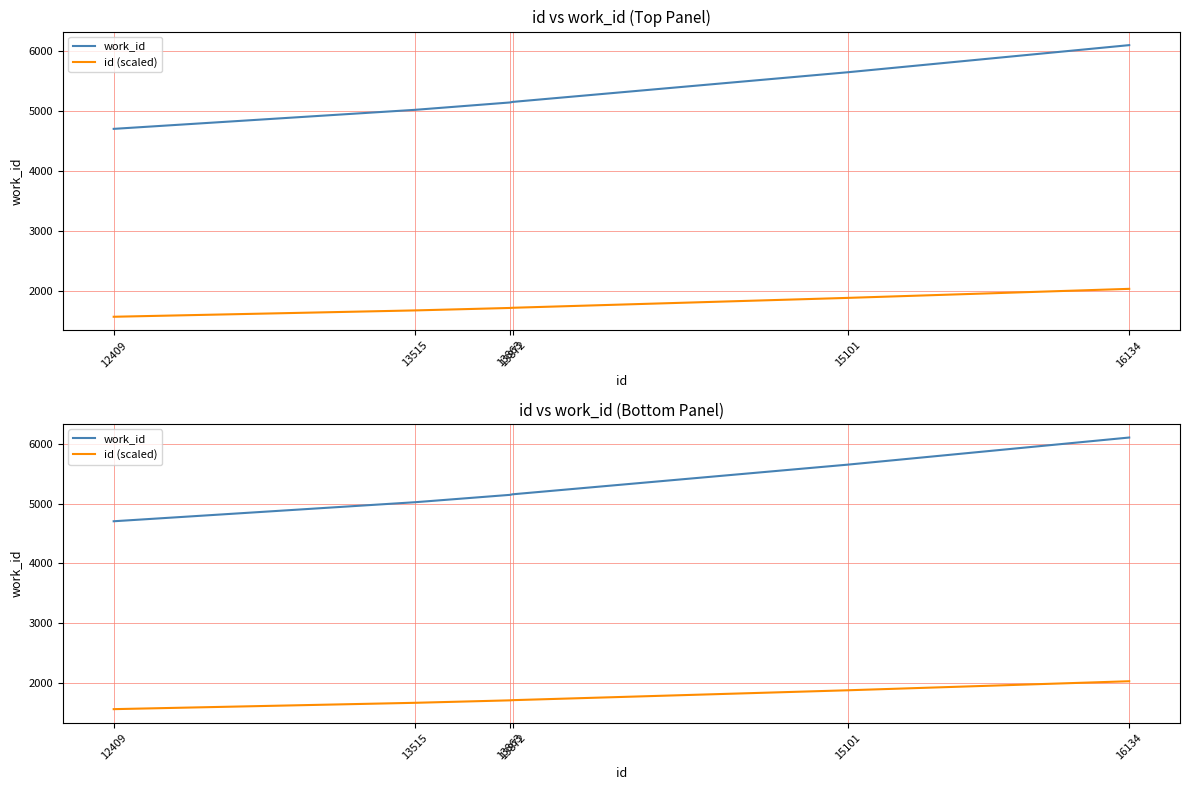

The work_id series shows 5023 at 13515. True or false?

True